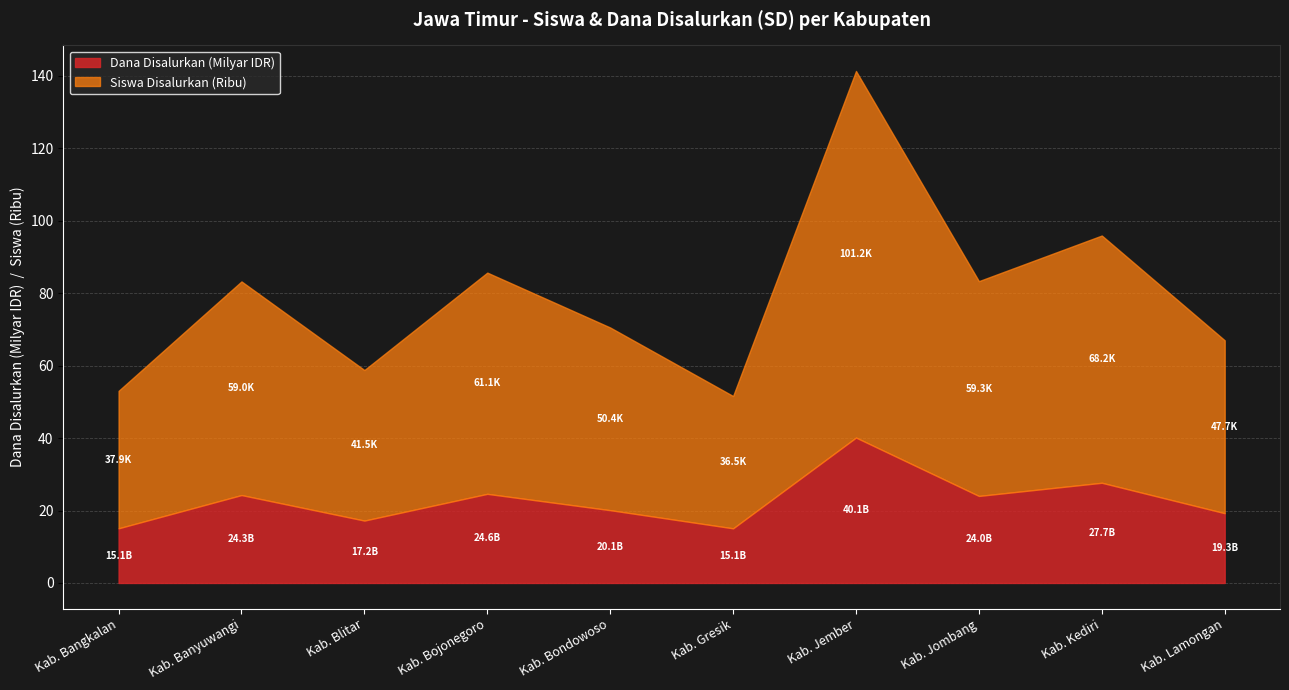

How many values in the Dana Disalurkan (Milyar) series exceed 24026175000?

4